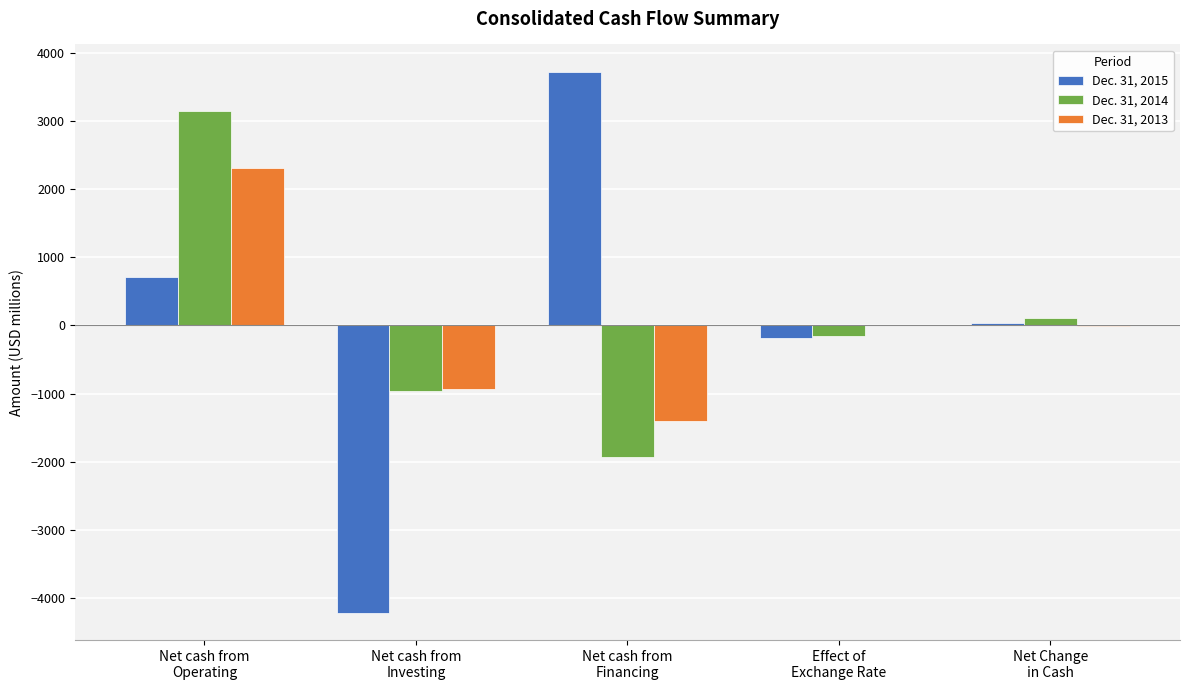

Which category has the highest value in the Dec. 31, 2015 series?

Net cash from
Financing